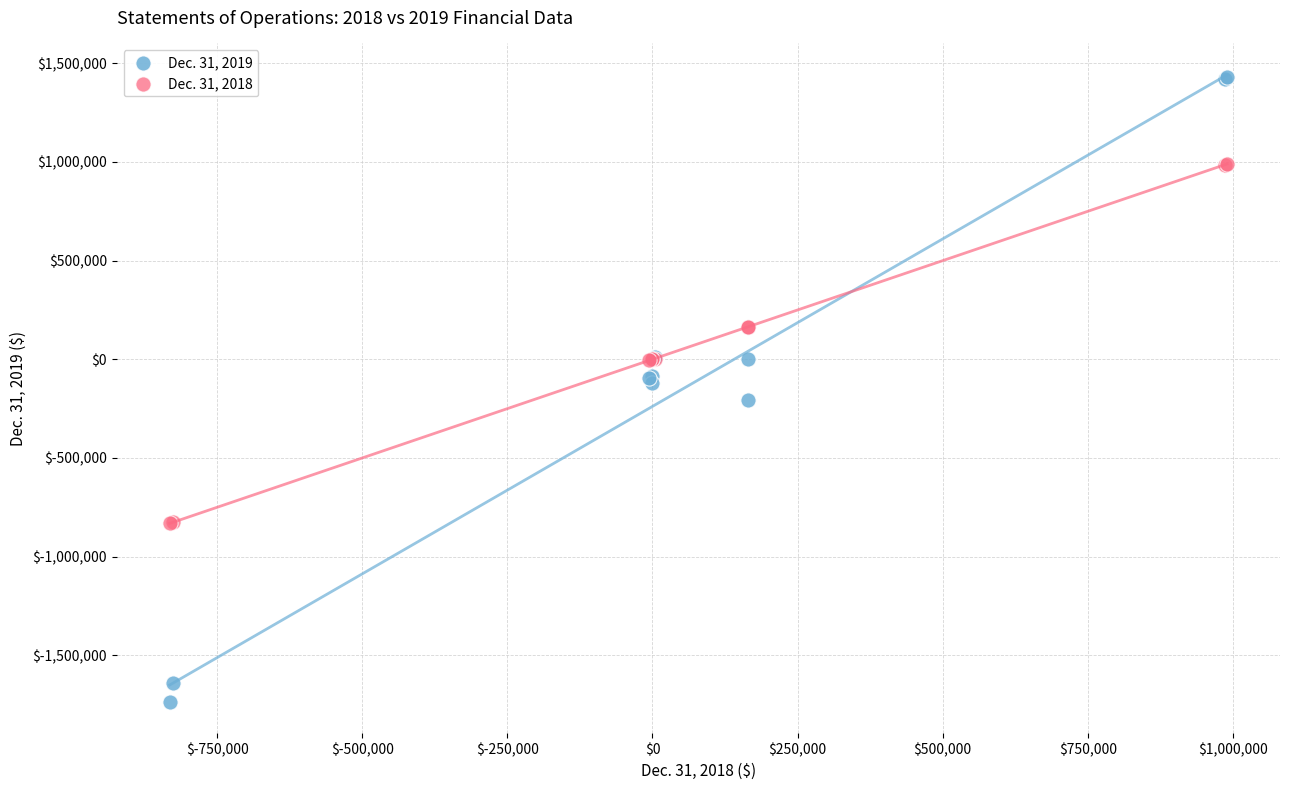

Which series reaches the minimum Y coordinate?

Dec. 31, 2019